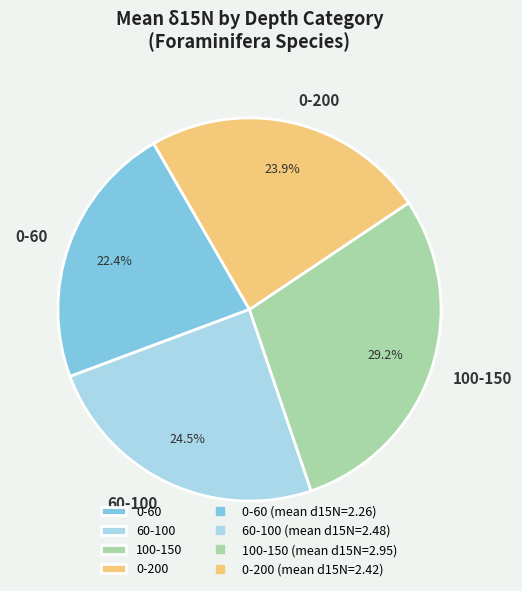

Which slice is the smallest?

0-60